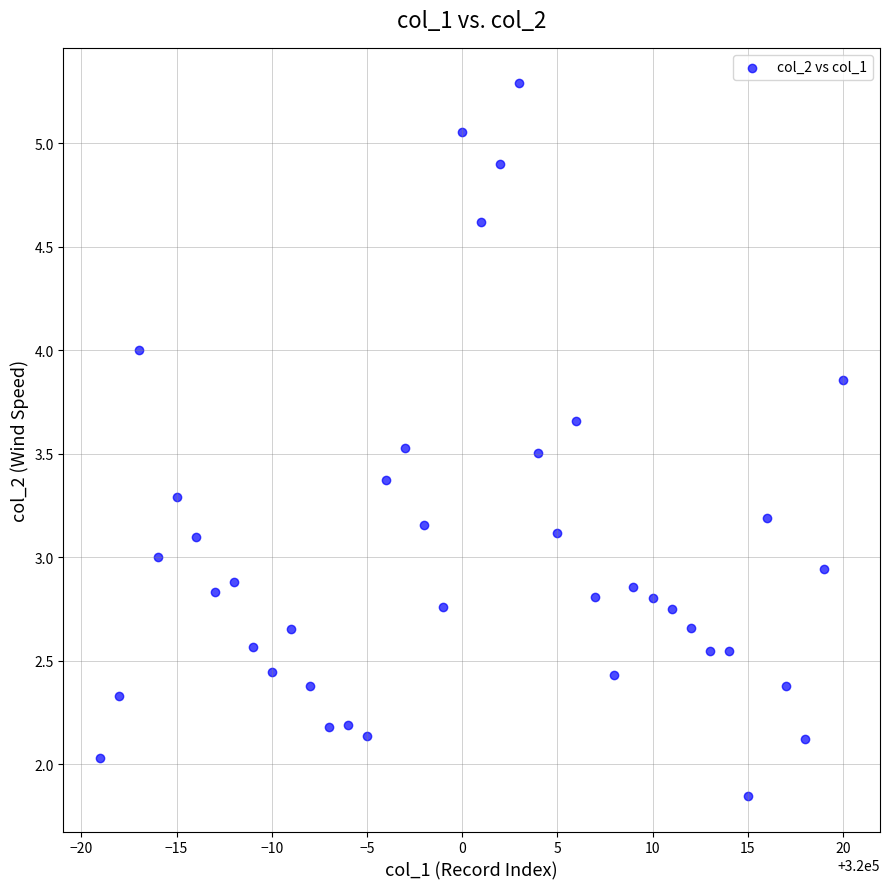

What is the range of Y values (max minus min)?

3.4